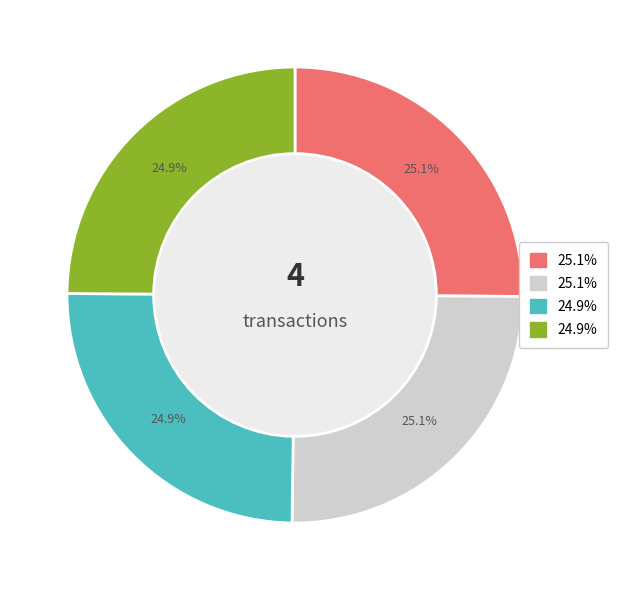

Is there any slice that represents more than half of the pie?

No